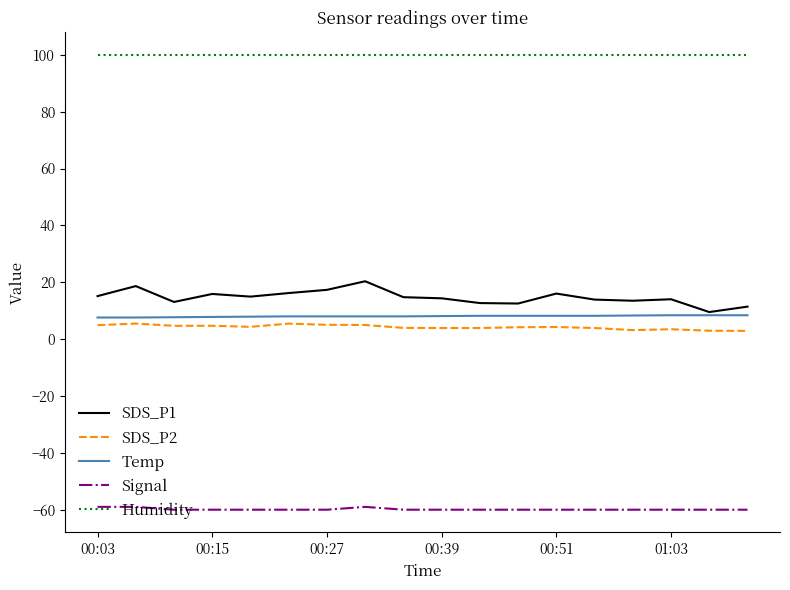

Rank the series by their maximum value, from lowest to highest.

Signal, SDS_P2, Temp, SDS_P1, Humidity